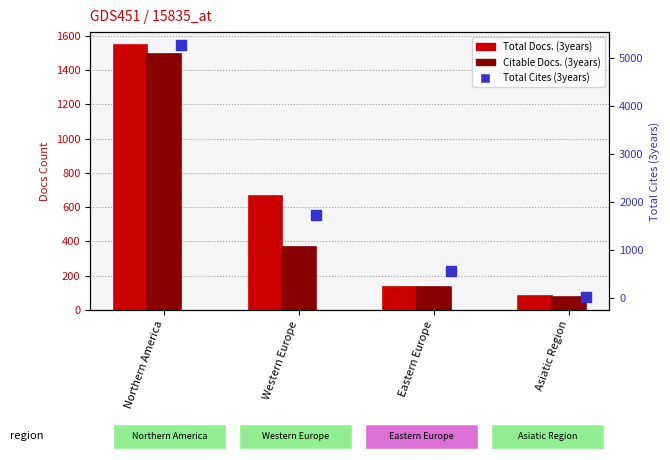

The value of Total Cites (3years) at Western Europe is 1723. True or false?

True